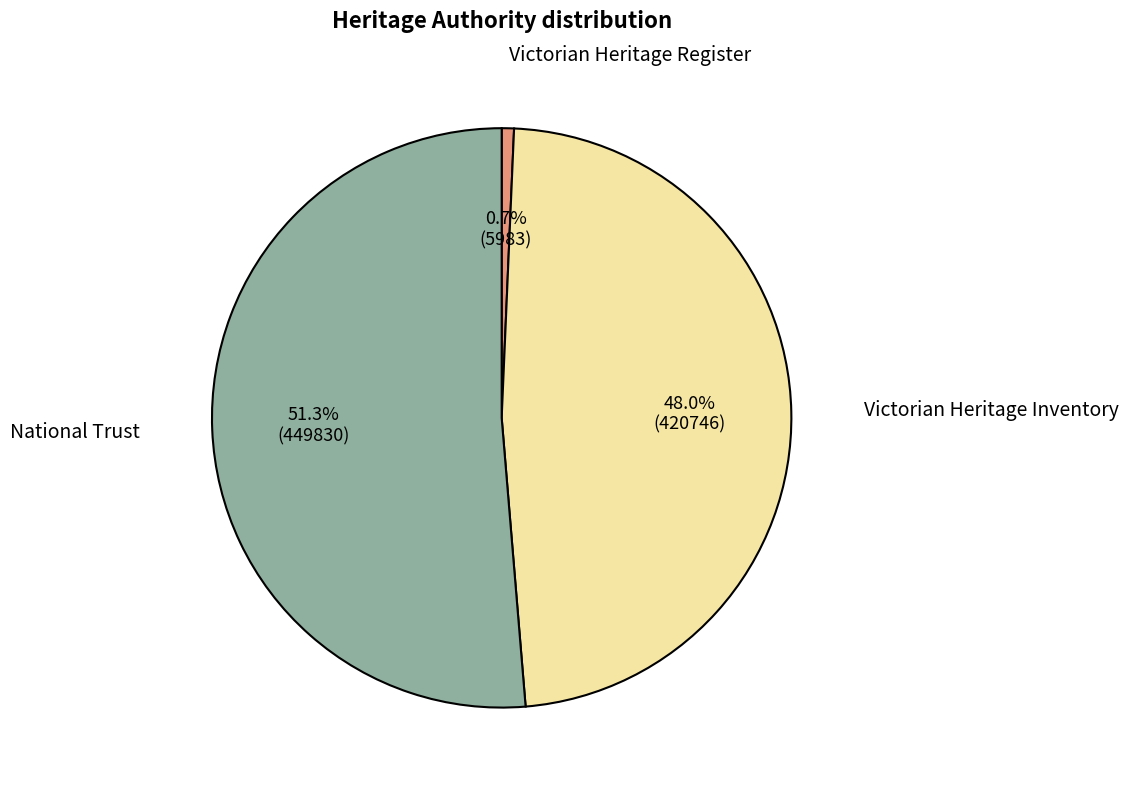

Is there a majority slice in this chart?

Yes